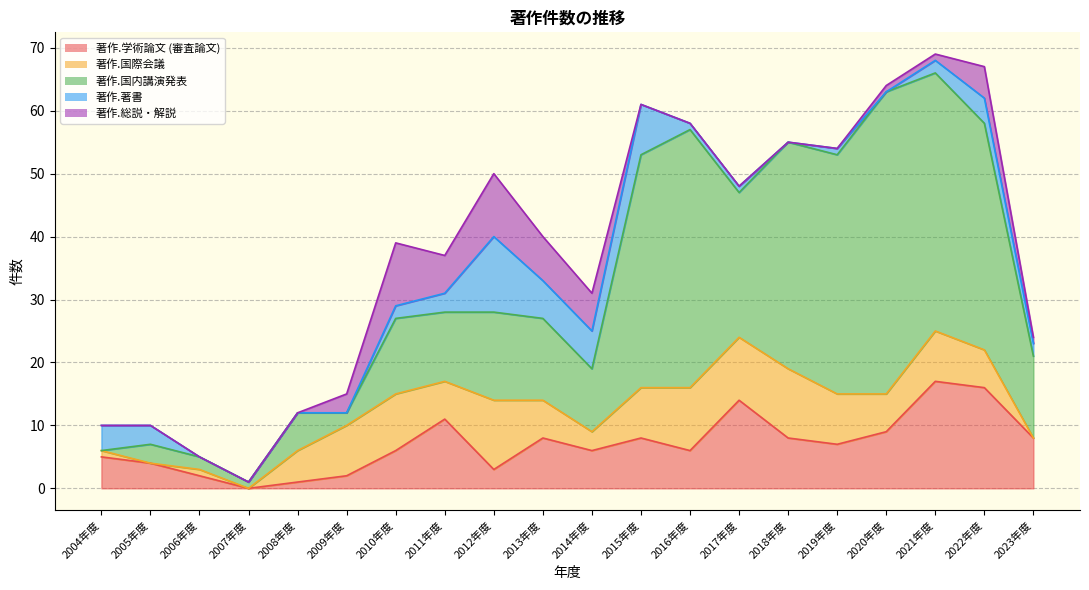

What is the label of the 4th point from the left?

2007年度